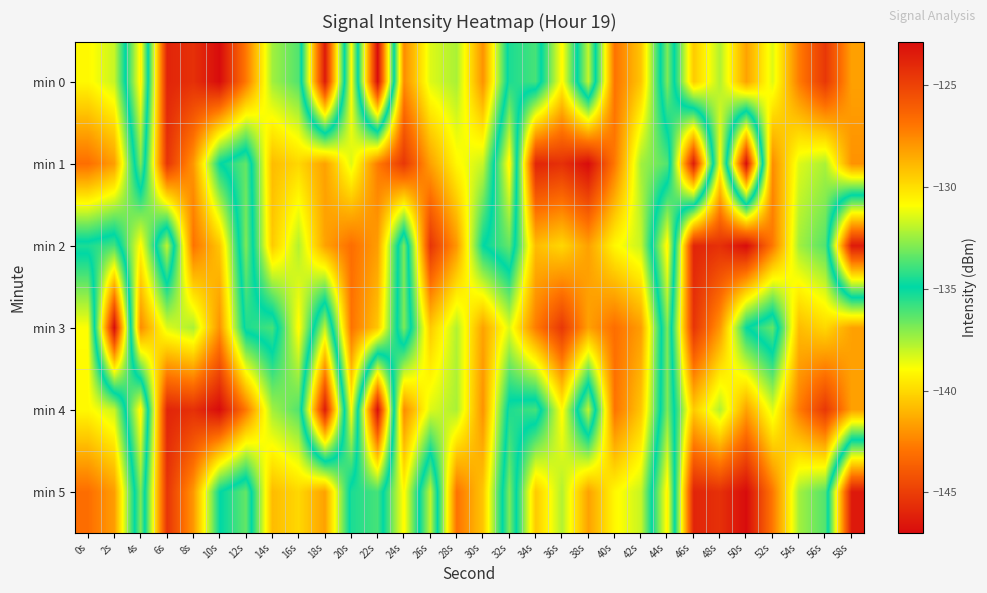

Reading left to right, what are all the values shown in this chart?

min 0: 0s=-130.7	2s=-131.8	4s=-139.3	6s=-123.8	8s=-124.3	10s=-122.8	12s=-127.0	14s=-132.4	16s=-133.6	18s=-146.4	20s=-130.9	22s=-147.0	24s=-127.6	26s=-131.4	28s=-132.2	30s=-127.8	32s=-135.4	34s=-136.0	36s=-130.7	38s=-137.9	40s=-126.9	42s=-129.3	44s=-136.9	46s=-129.4	48s=-132.1	50s=-128.2	52s=-131.4	54s=-127.1	56s=-124.6	58s=-128.2
min 1: 0s=-126.7	2s=-128.1	4s=-136.9	6s=-124.4	8s=-127.9	10s=-134.9	12s=-136.5	14s=-129.0	16s=-129.8	18s=-128.2	20s=-131.4	22s=-127.1	24s=-124.6	26s=-128.2	28s=-130.7	30s=-131.8	32s=-139.3	34s=-123.8	36s=-124.3	38s=-122.8	40s=-127.0	42s=-132.4	44s=-133.6	46s=-146.4	48s=-130.9	50s=-147.0	52s=-127.6	54s=-131.4	56s=-132.2	58s=-127.8
min 2: 0s=-135.4	2s=-136.0	4s=-130.7	6s=-137.9	8s=-126.9	10s=-129.3	12s=-136.9	14s=-129.4	16s=-132.1	18s=-128.2	20s=-126.7	22s=-128.1	24s=-136.9	26s=-124.4	28s=-127.9	30s=-134.9	32s=-136.5	34s=-129.0	36s=-129.8	38s=-128.2	40s=-130.7	42s=-131.8	44s=-139.3	46s=-123.8	48s=-124.3	50s=-122.8	52s=-127.0	54s=-132.4	56s=-133.6	58s=-146.4
min 3: 0s=-130.9	2s=-147.0	4s=-127.6	6s=-131.4	8s=-132.2	10s=-127.8	12s=-135.4	14s=-136.0	16s=-130.7	18s=-137.9	20s=-126.9	22s=-129.3	24s=-136.9	26s=-129.4	28s=-132.1	30s=-128.2	32s=-131.4	34s=-127.1	36s=-124.6	38s=-128.2	40s=-126.7	42s=-128.1	44s=-136.9	46s=-124.4	48s=-127.9	50s=-134.9	52s=-136.5	54s=-129.0	56s=-129.8	58s=-128.2
min 4: 0s=-130.7	2s=-131.8	4s=-139.3	6s=-123.8	8s=-124.3	10s=-122.8	12s=-127.0	14s=-132.4	16s=-133.6	18s=-146.4	20s=-130.9	22s=-147.0	24s=-127.6	26s=-131.4	28s=-132.2	30s=-127.8	32s=-135.4	34s=-136.0	36s=-130.7	38s=-137.9	40s=-126.9	42s=-129.3	44s=-136.9	46s=-129.4	48s=-132.1	50s=-128.2	52s=-131.4	54s=-127.1	56s=-124.6	58s=-128.2
min 5: 0s=-126.7	2s=-128.1	4s=-136.9	6s=-124.4	8s=-127.9	10s=-134.9	12s=-136.5	14s=-129.0	16s=-129.8	18s=-128.2	20s=-135.4	22s=-136.0	24s=-130.7	26s=-137.9	28s=-126.9	30s=-129.3	32s=-136.9	34s=-129.4	36s=-132.1	38s=-128.2	40s=-130.7	42s=-131.8	44s=-139.3	46s=-123.8	48s=-124.3	50s=-122.8	52s=-127.0	54s=-132.4	56s=-133.6	58s=-146.4